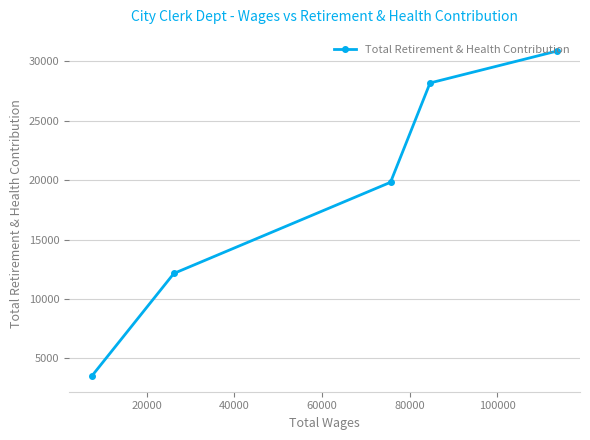

What is the difference between the maximum and minimum values?

27286